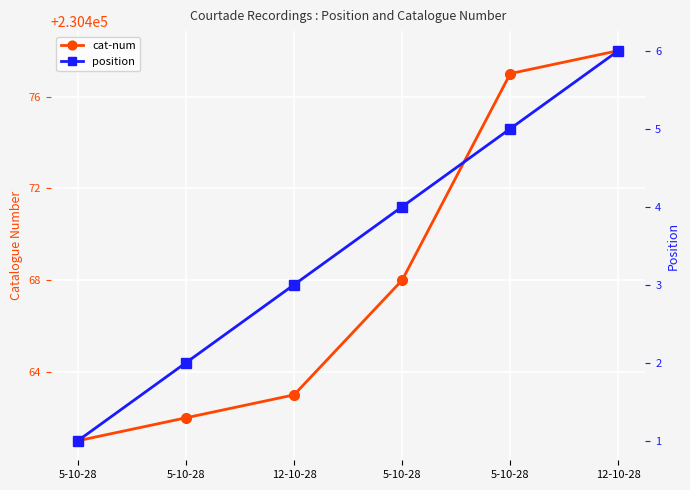

Reading left to right, extract all data points from this chart.

cat-num: 5-10-28=230461	5-10-28=230462	12-10-28=230463	5-10-28=230468	5-10-28=230477	12-10-28=230478
position: 5-10-28=1	5-10-28=2	12-10-28=3	5-10-28=4	5-10-28=5	12-10-28=6